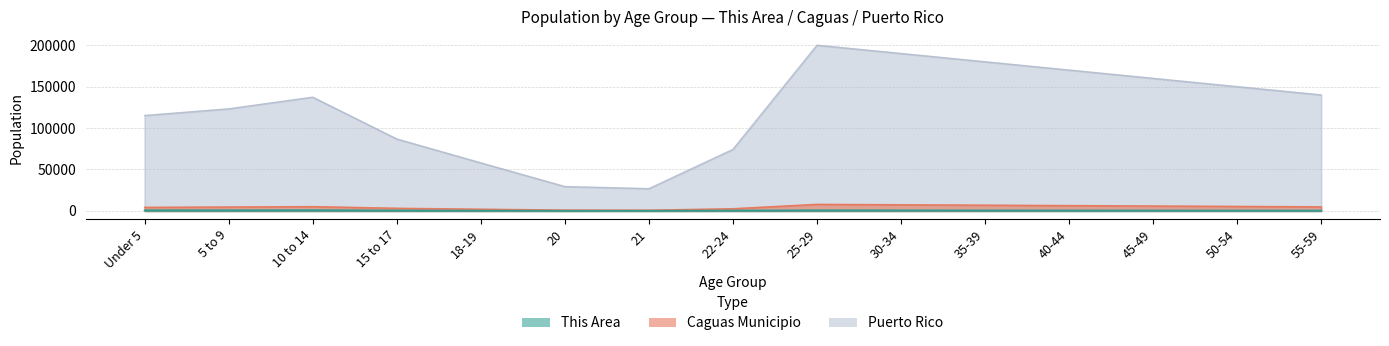

List the labels in order of Caguas Municipio value, smallest first.

21, 20, 18-19, 22-24, 15 to 17, Under 5, 5 to 9, 55-59, 10 to 14, 50-54, 45-49, 40-44, 35-39, 30-34, 25-29